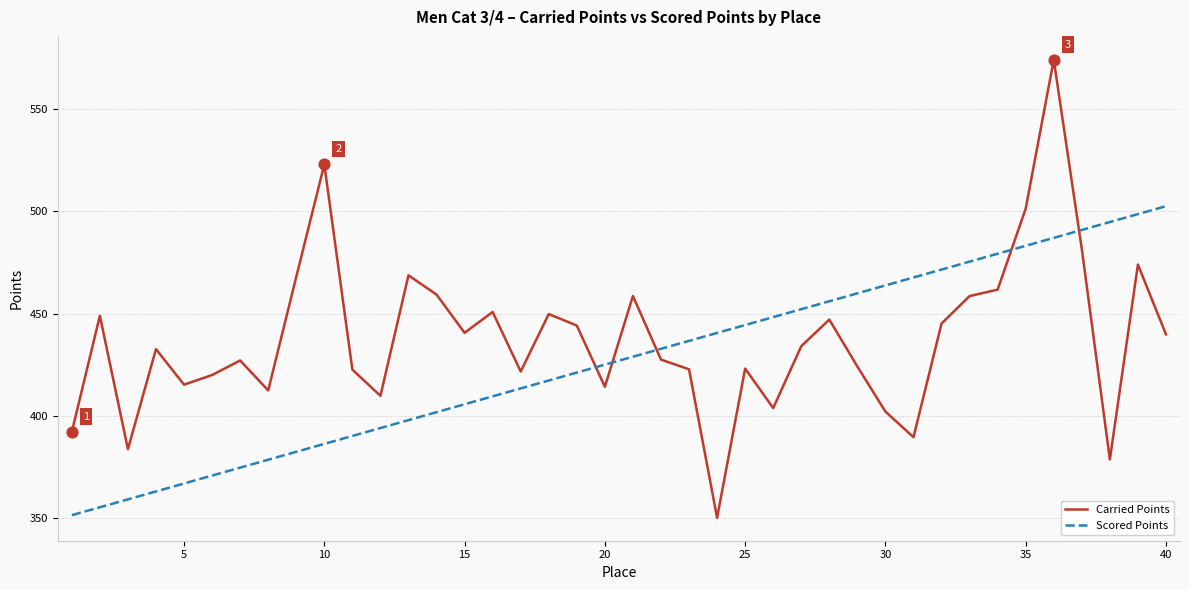

Which series has the largest total across all categories?

Carried Points